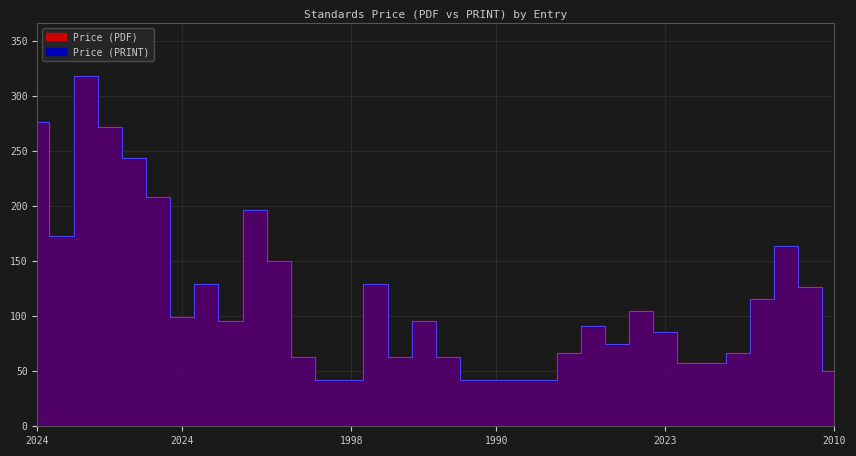

Which has a higher value, 1994 or 2003?

2003